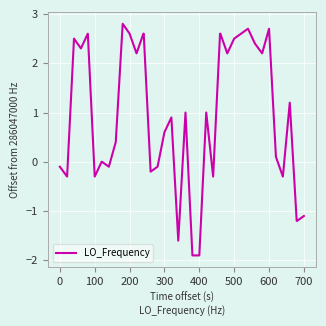

What is the difference between the maximum and minimum values?

4.7